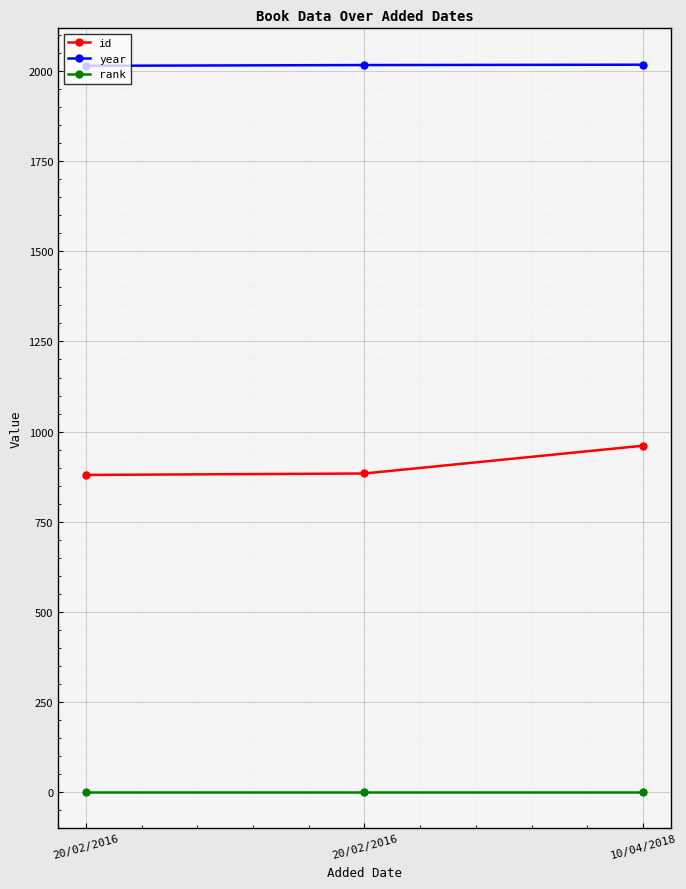

Reading left to right, list all the values displayed in this chart.

id: 20/02/2016=880	20/02/2016=884	10/04/2018=961
year: 20/02/2016=2014	20/02/2016=2016	10/04/2018=2017
rank: 20/02/2016=1	20/02/2016=1	10/04/2018=1